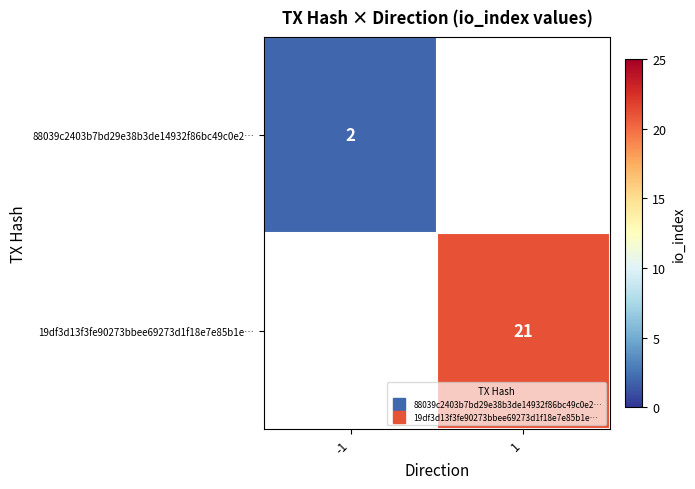

List the labels in order of 19df3d13f3fe90273bbee69273d1f18e7e85b1e… value, largest first.

-1, 1